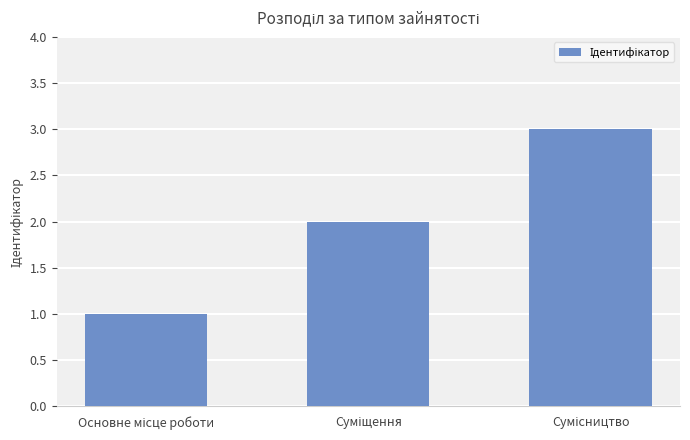

What is the sum of all values?

6